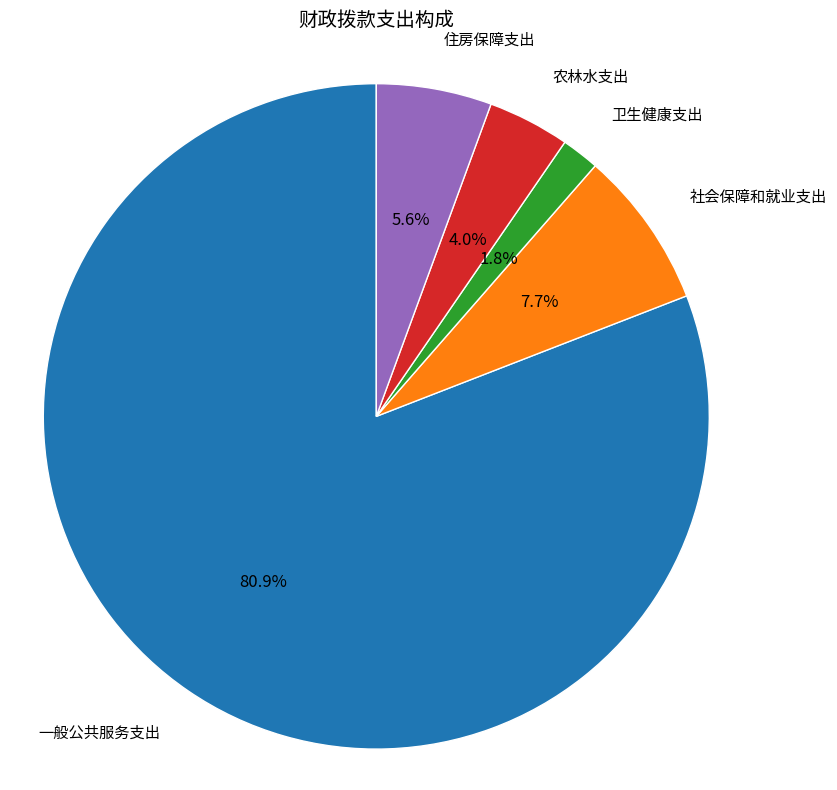

Is there any slice that represents more than half of the pie?

Yes